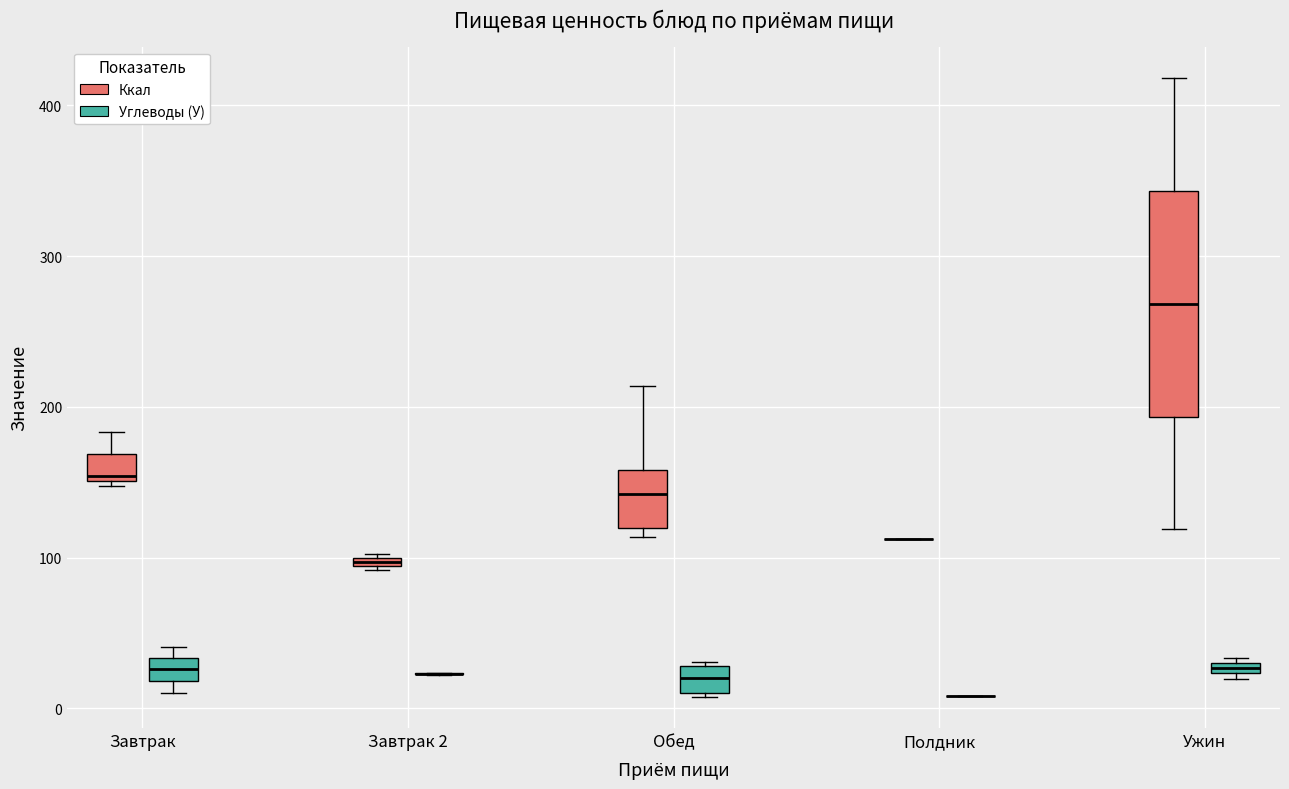

Which box is the tallest, from its lower edge to its upper edge?

Ужин (Ккал)